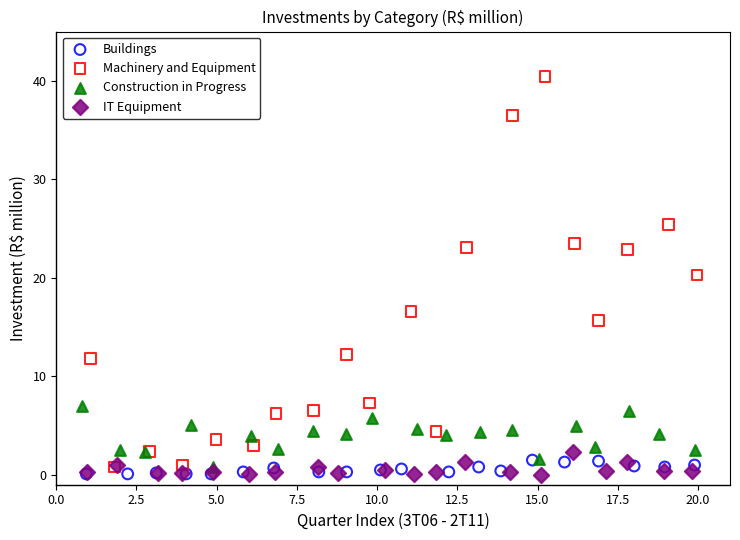

Which series contains the highest Y value?

Machinery and Equipment